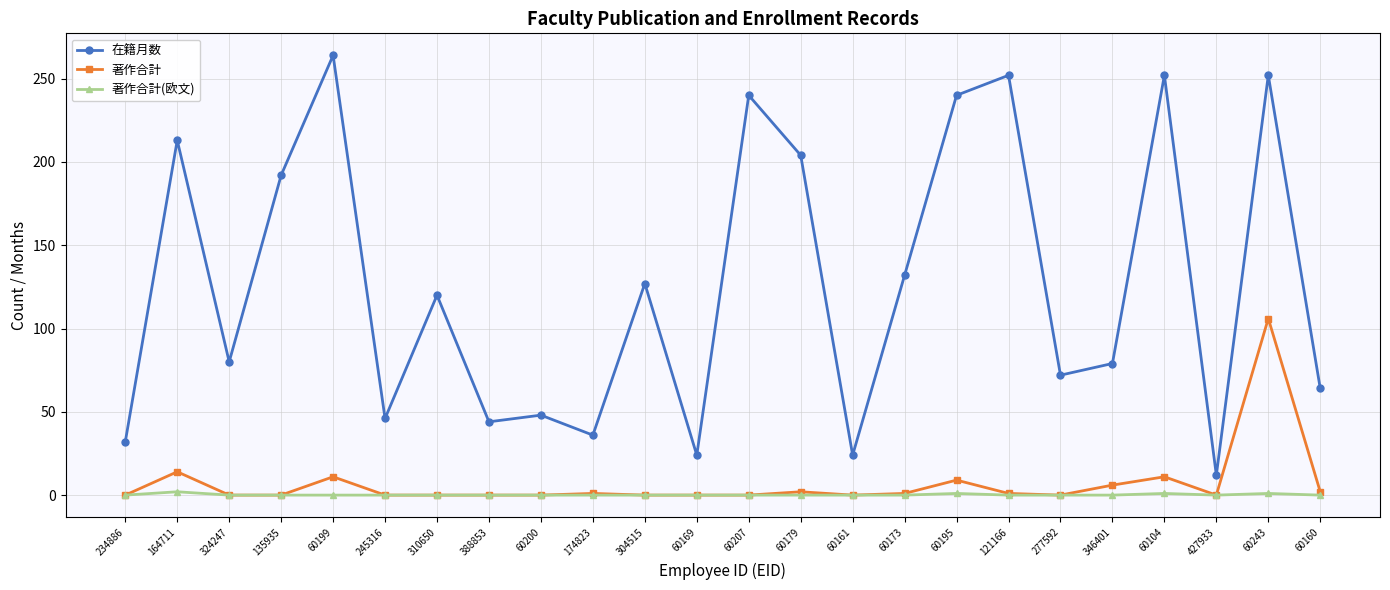

At how many categories does at least one series exceed 142?

9